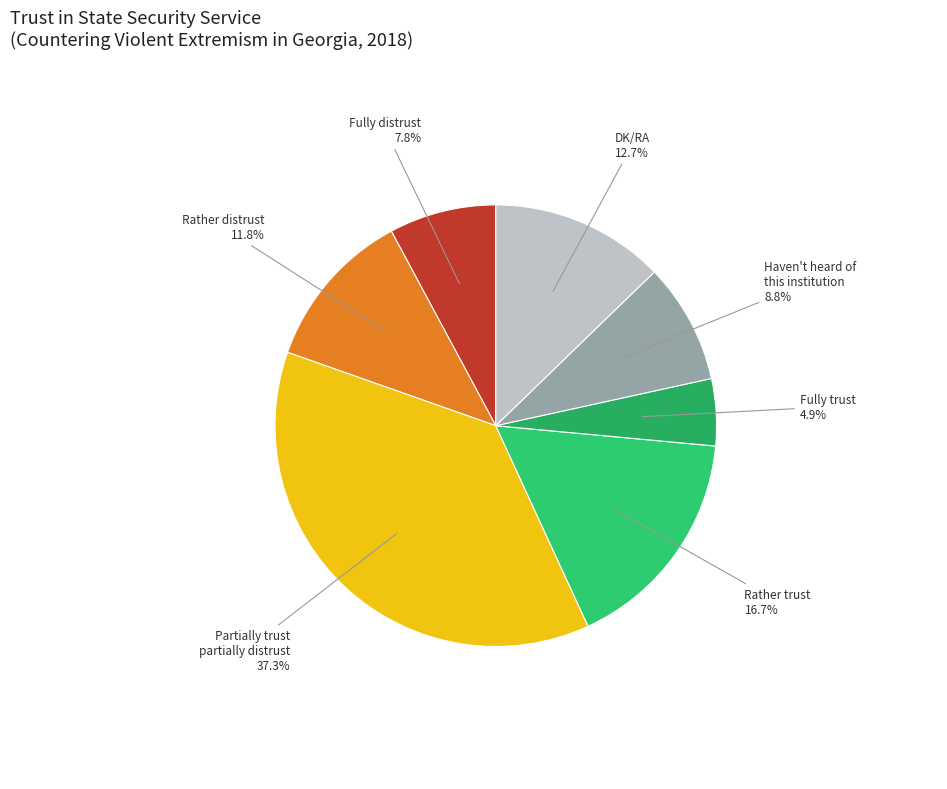

To the nearest percent, what is the difference between the largest and smallest slice percentages?

32%